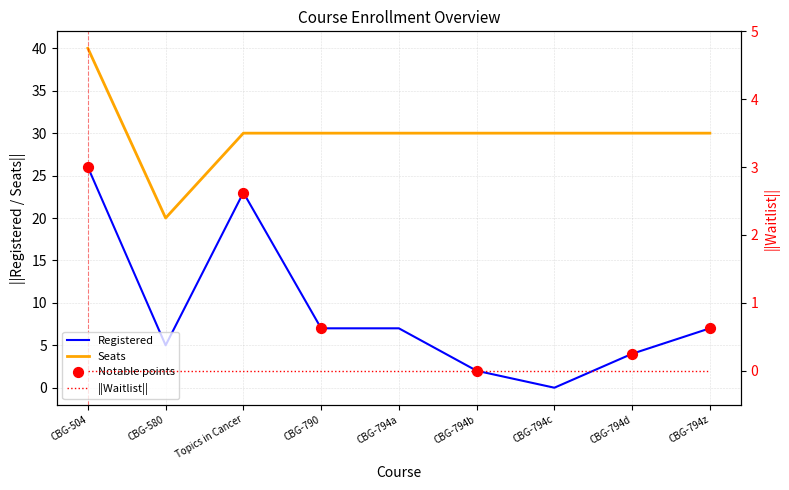

Which series has the largest total across all categories?

Seats